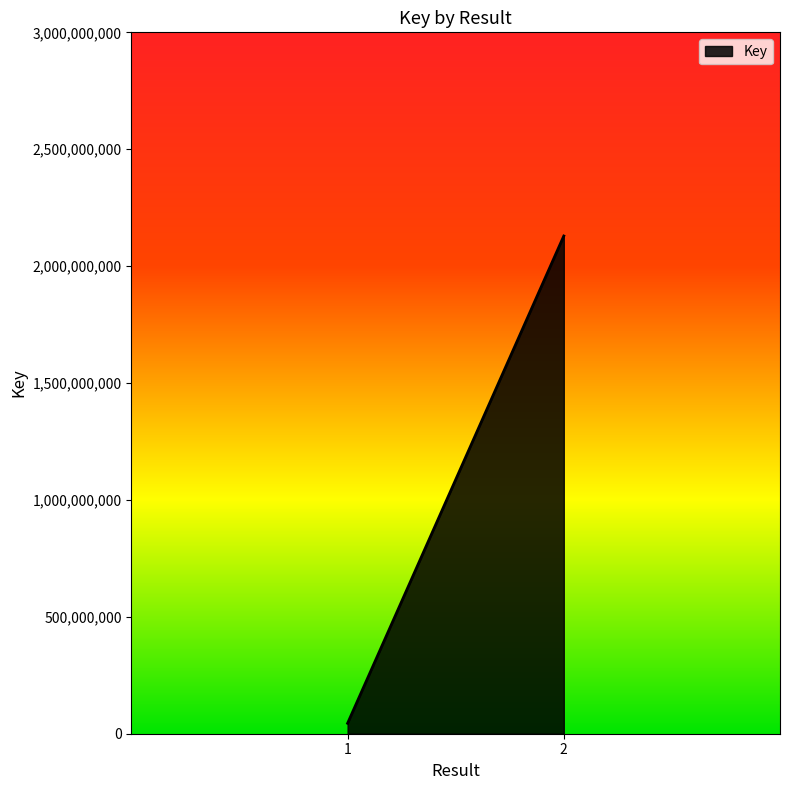

List the labels in order of value, largest first.

2, 1